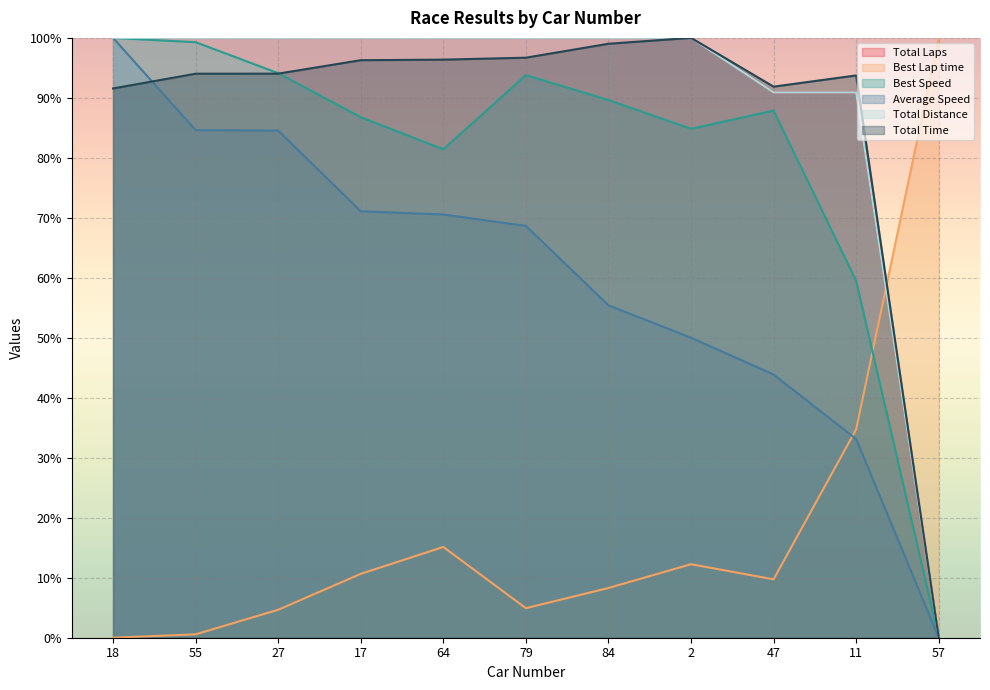

Between which two adjacent categories do Best Lap time and Total Laps first intersect?

11 and 57